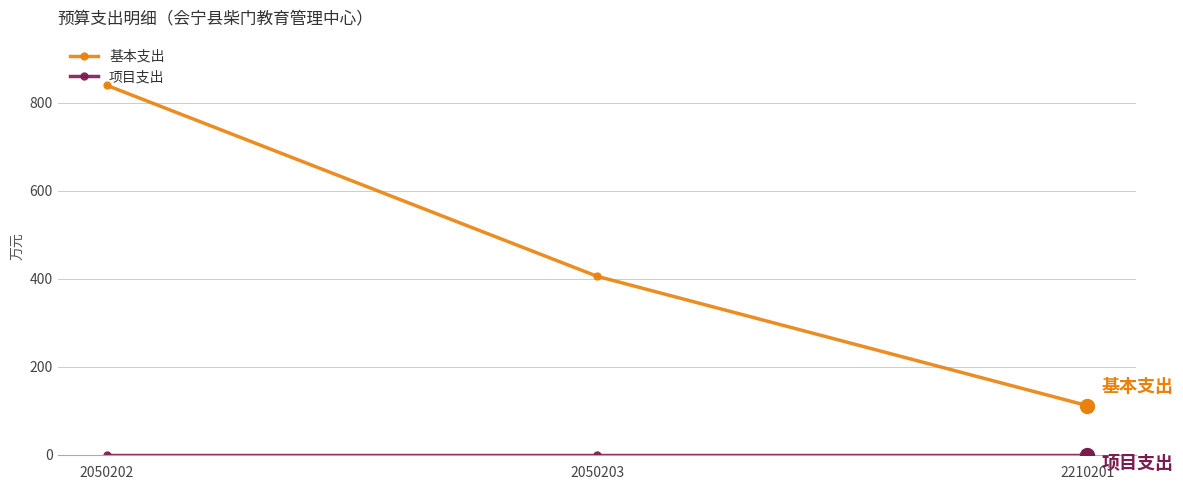

Which series has the widest spread of values?

基本支出